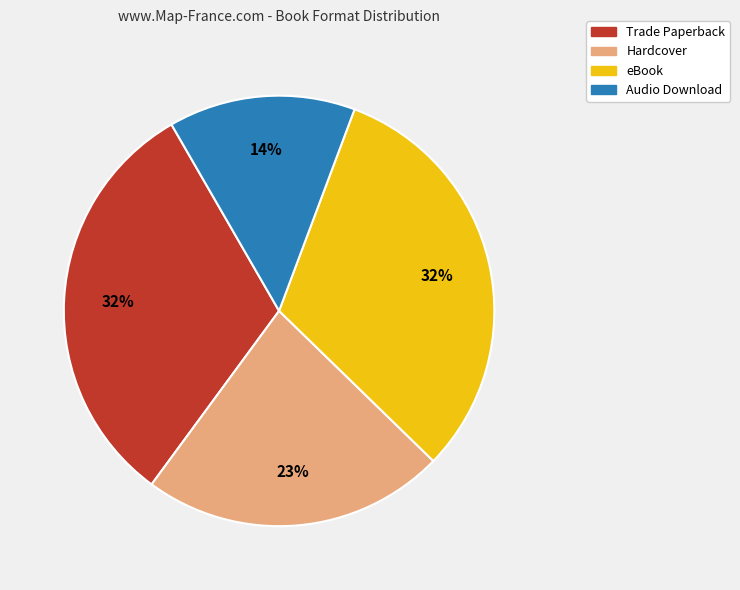

How many slices are in this pie chart?

4